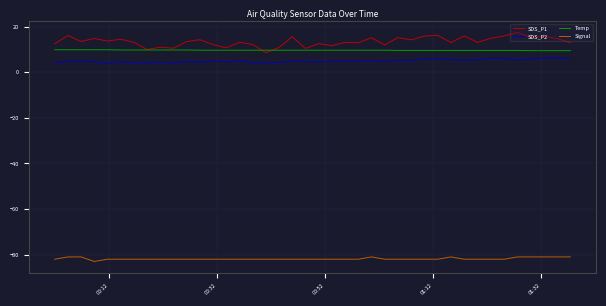

True or false: SDS_P2 and Temp intersect in this chart.

False